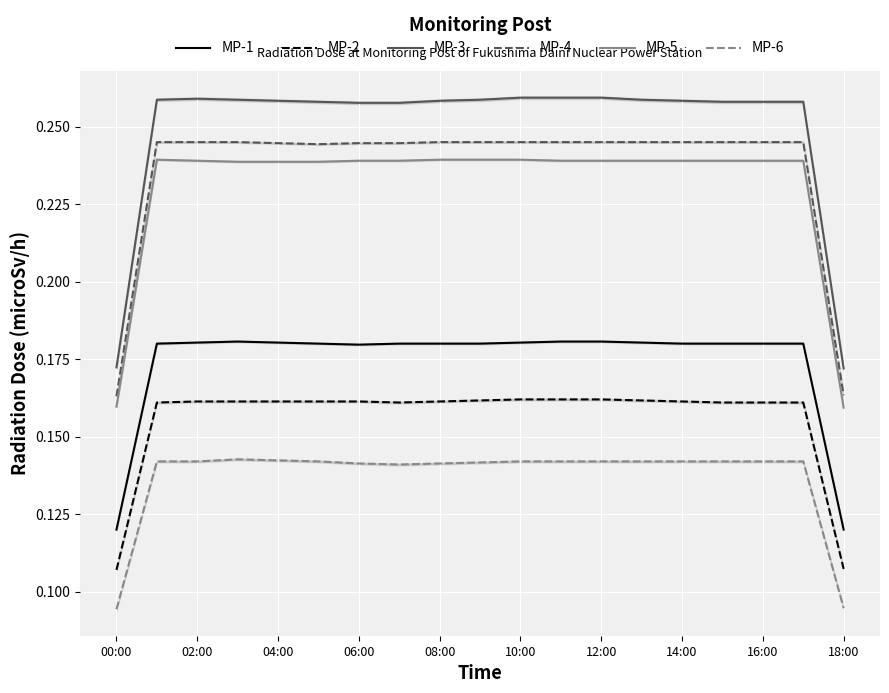

Which series changed the most between 00:00 and 13?

MP-3